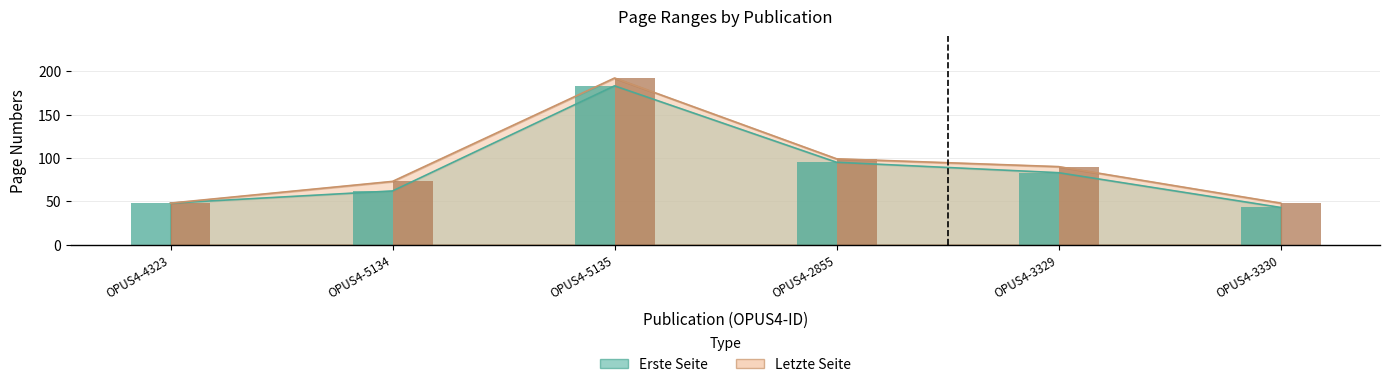

What is the label of the 3rd bar from the right?

OPUS4-2855